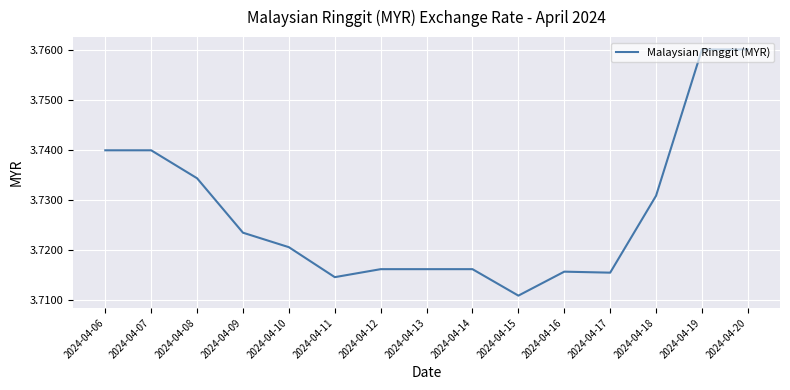

The value at 2024-04-13 is 2.2. True or false?

False